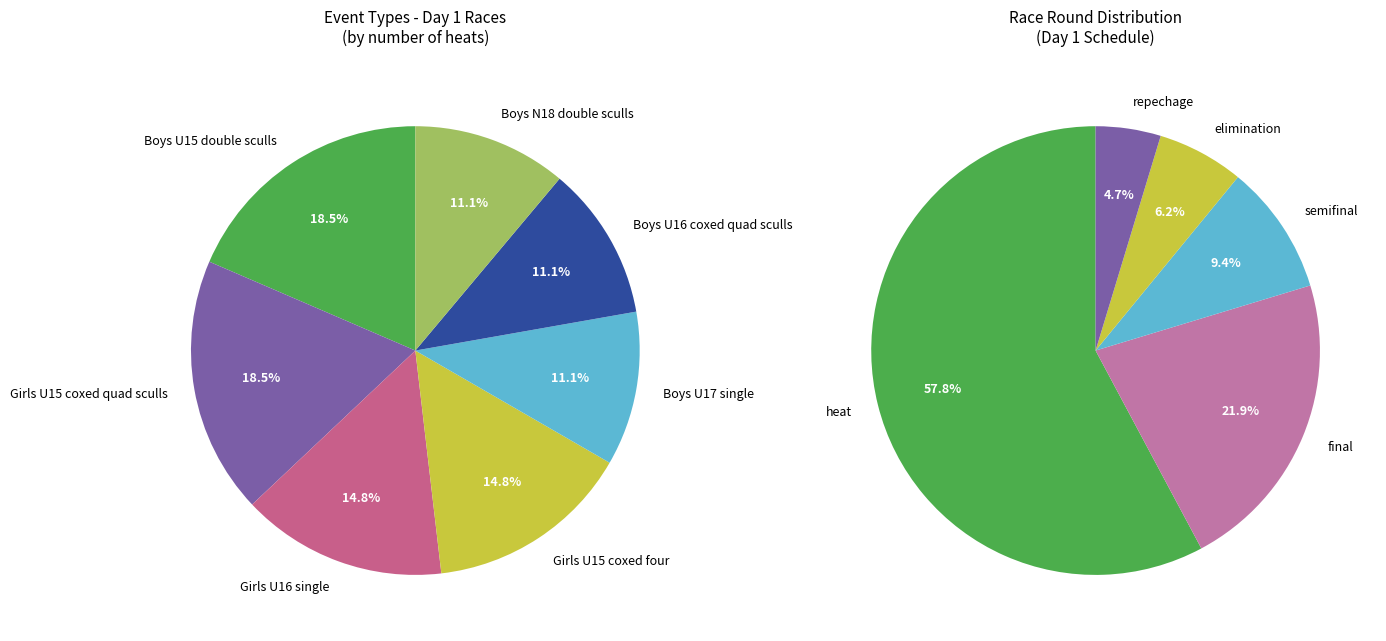

Which has a higher value, U15 coxed quad sculls or U16 coxed quad sculls?

U15 coxed quad sculls